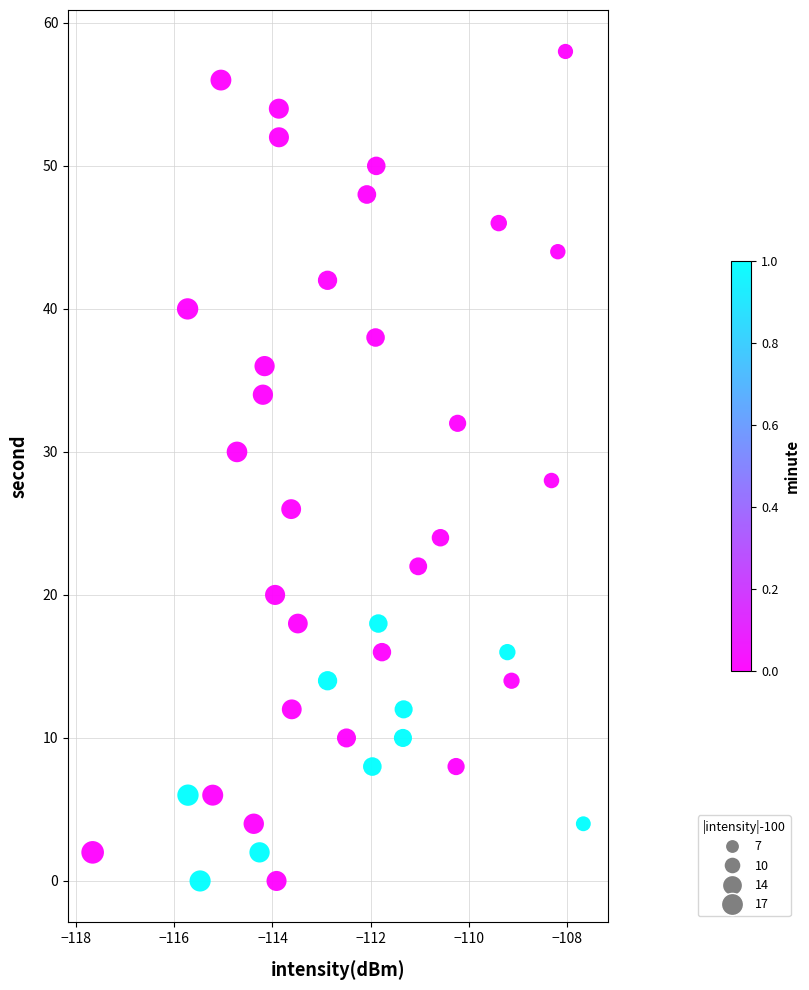

What is the range of Y values (max minus min)?

58